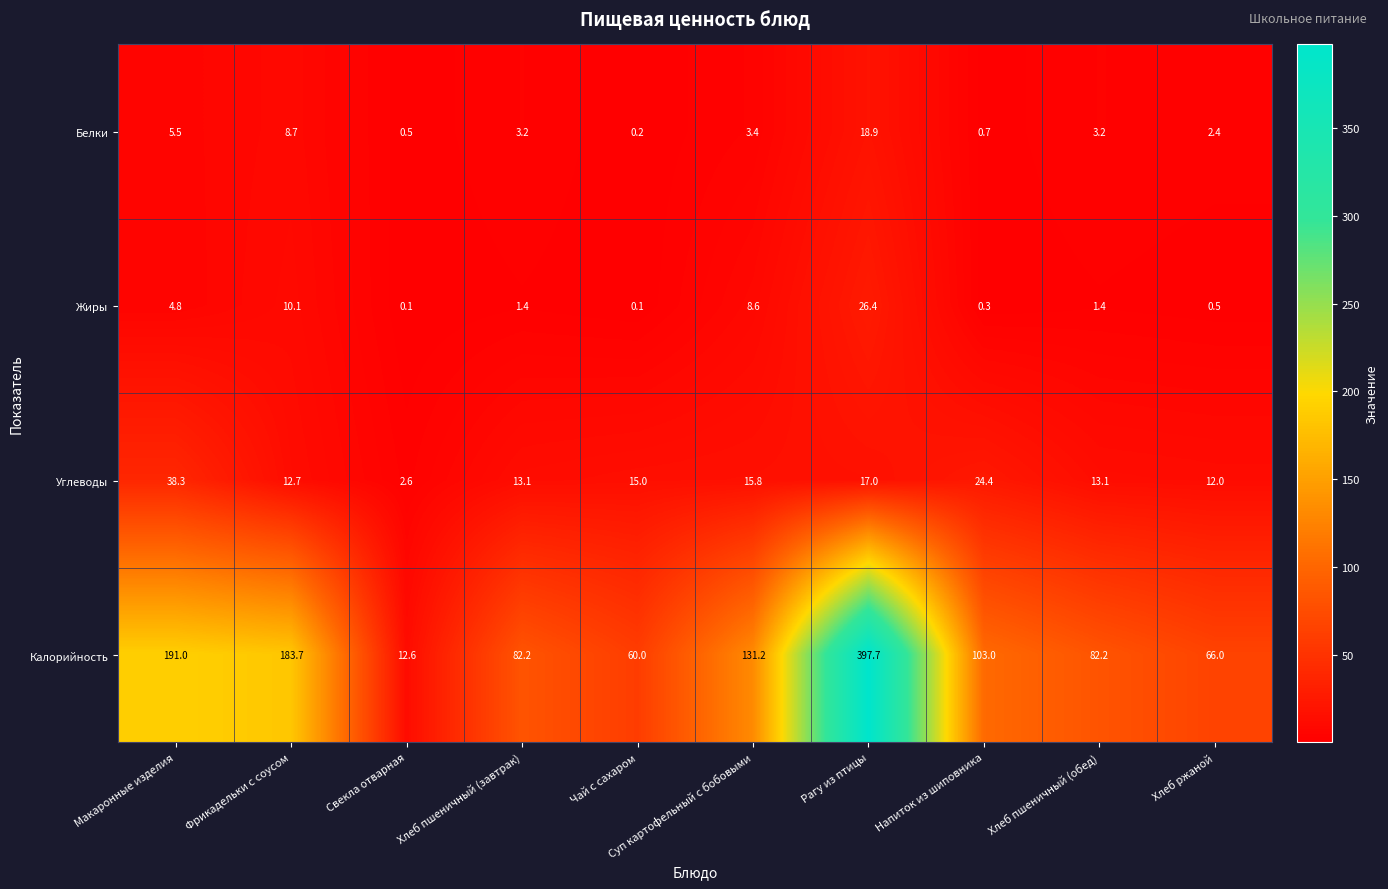

At which label is Жиры closest to 13?

Фрикадельки с соусом